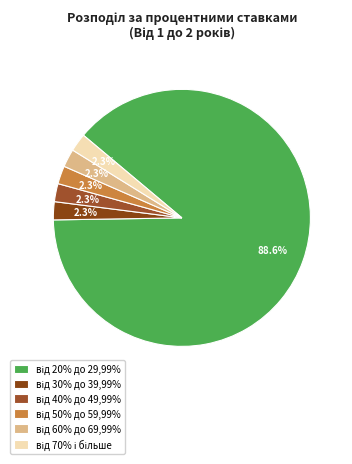

Which has a higher value, від 70% і більше or від 20% до 29,99%?

від 20% до 29,99%